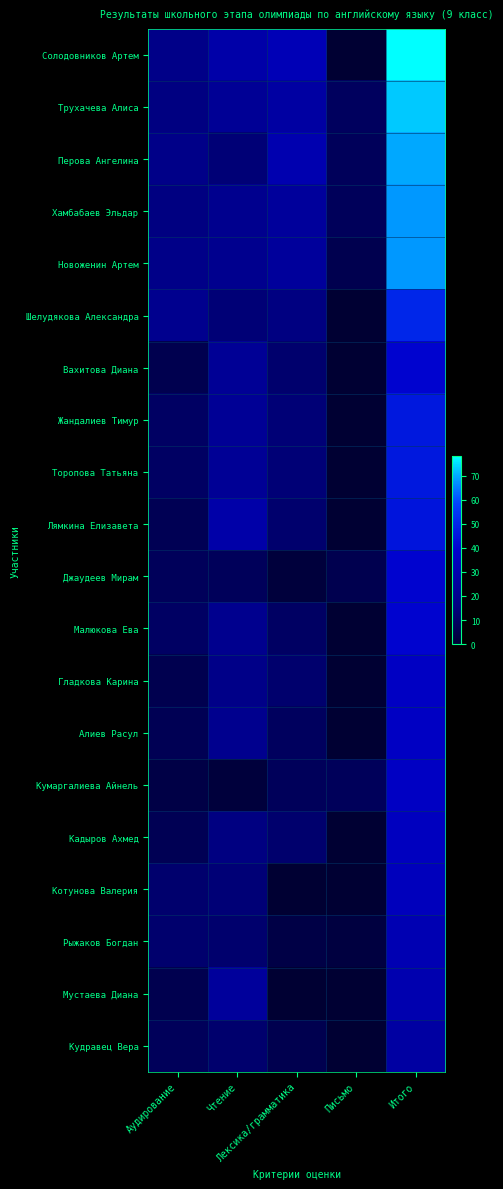

Reading left to right, list all the values displayed in this chart.

Солодовников Артем: Аудирование=18	Чтение=28	Лексика/грамматика=32	Письмо=0	Итого=78
Трухачева Алиса: Аудирование=16	Чтение=22	Лексика/грамматика=26	Письмо=9	Итого=73
Перова Ангелина: Аудирование=18	Чтение=14	Лексика/грамматика=30	Письмо=8	Итого=70
Хамбабаев Эльдар: Аудирование=16	Чтение=20	Лексика/грамматика=24	Письмо=8	Итого=68
Новоженин Артем: Аудирование=18	Чтение=20	Лексика/грамматика=24	Письмо=6	Итого=68
Шелудякова Александра: Аудирование=20	Чтение=14	Лексика/грамматика=16	Письмо=0	Итого=50
Вахитова Диана: Аудирование=6	Чтение=22	Лексика/грамматика=12	Письмо=0	Итого=40
Жандалиев Тимур: Аудирование=10	Чтение=22	Лексика/грамматика=14	Письмо=0	Итого=46
Торопова Татьяна: Аудирование=10	Чтение=22	Лексика/грамматика=14	Письмо=0	Итого=46
Лямкина Елизавета: Аудирование=7	Чтение=28	Лексика/грамматика=12	Письмо=0	Итого=45
Джаудеев Мирам: Аудирование=8	Чтение=8	Лексика/грамматика=2	Письмо=6	Итого=40
Малюкова Ева: Аудирование=10	Чтение=20	Лексика/грамматика=10	Письмо=0	Итого=40
Гладкова Карина: Аудирование=6	Чтение=18	Лексика/грамматика=12	Письмо=0	Итого=36
Алиев Расул: Аудирование=7	Чтение=20	Лексика/грамматика=9	Письмо=0	Итого=36
Кумаргалиева Айнель: Аудирование=4	Чтение=2	Лексика/грамматика=8	Письмо=8	Итого=36
Кадыров Ахмед: Аудирование=7	Чтение=16	Лексика/грамматика=12	Письмо=0	Итого=35
Котунова Валерия: Аудирование=12	Чтение=14	Лексика/грамматика=0	Письмо=0	Итого=34
Рыжаков Богдан: Аудирование=12	Чтение=12	Лексика/грамматика=4	Письмо=3	Итого=31
Мустаева Диана: Аудирование=6	Чтение=24	Лексика/грамматика=0	Письмо=0	Итого=30
Кудравец Вера: Аудирование=8	Чтение=12	Лексика/грамматика=6	Письмо=0	Итого=26